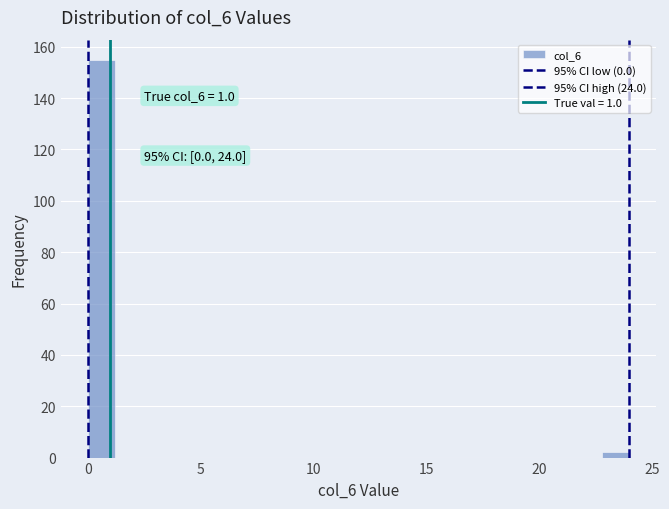

Read against the x-axis, roughly where is the centre of the tallest bar?

0.5